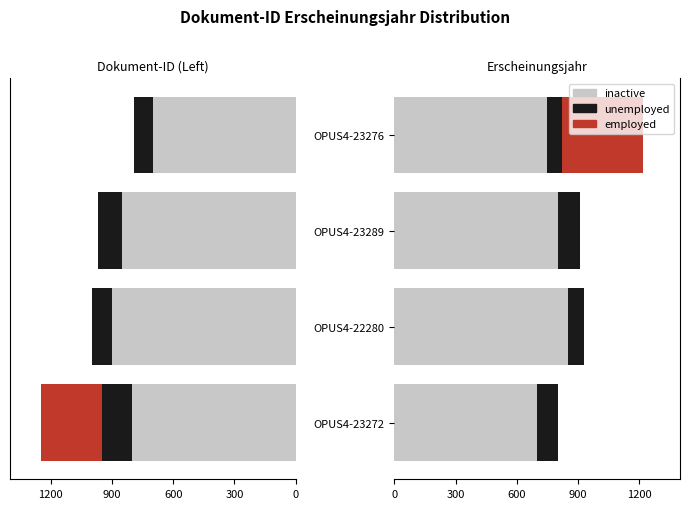

What are all the series names shown in the legend?

inactive, unemployed, employed